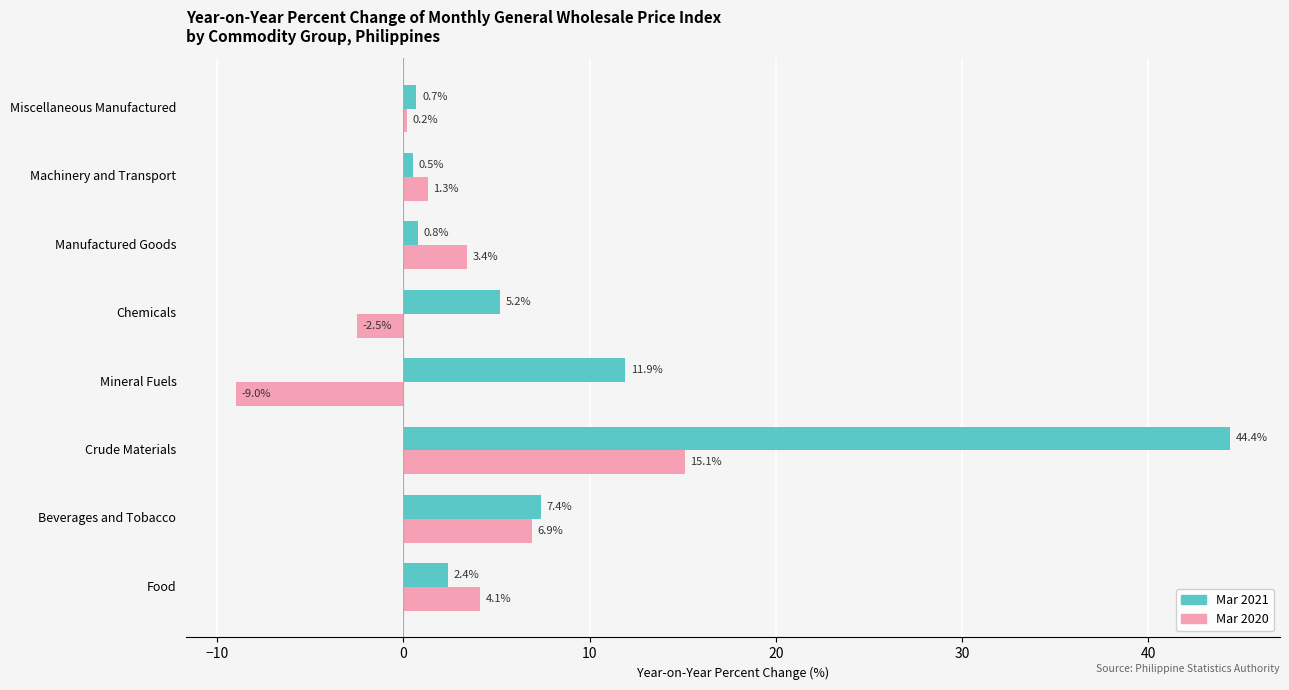

What is the total value across all series at Machinery and Transport?

1.8